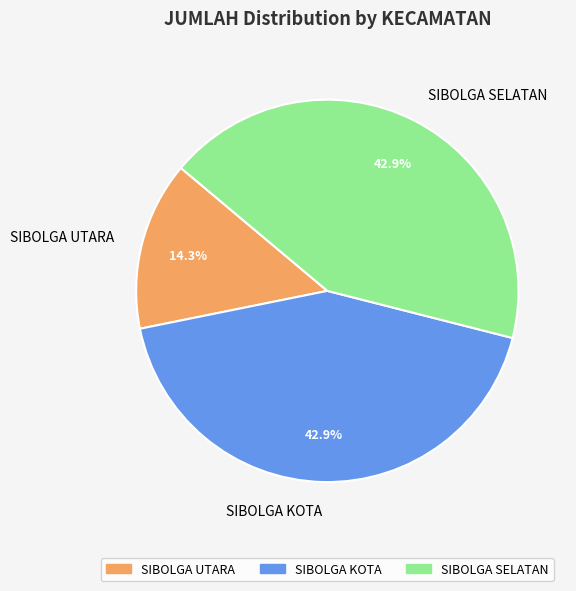

What is the smallest slice in the pie chart?

SIBOLGA UTARA